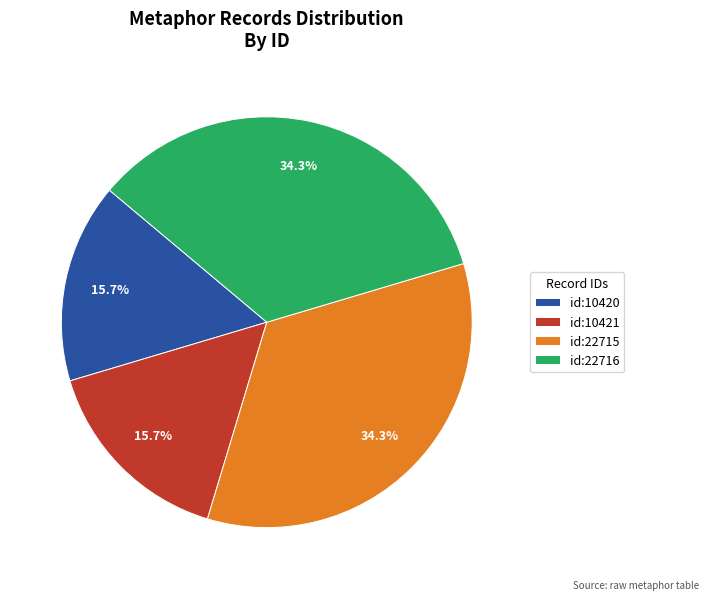

Is there any slice that represents more than half of the pie?

No